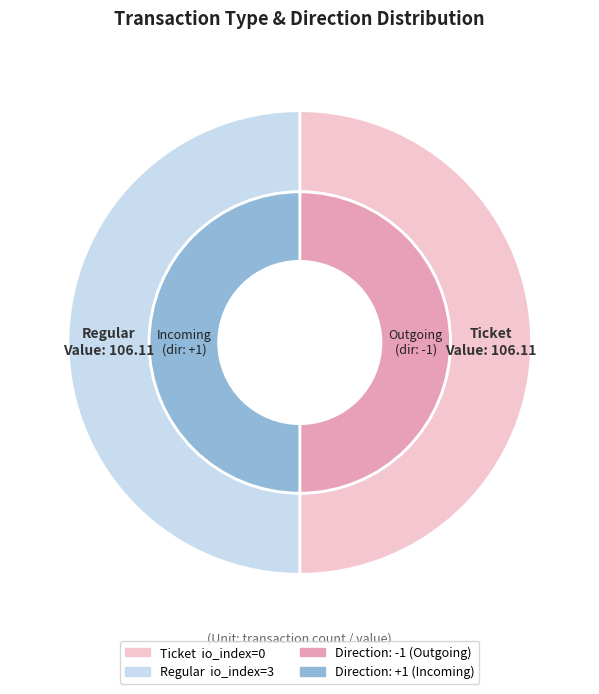

Which category has the biggest portion of the pie?

Regular